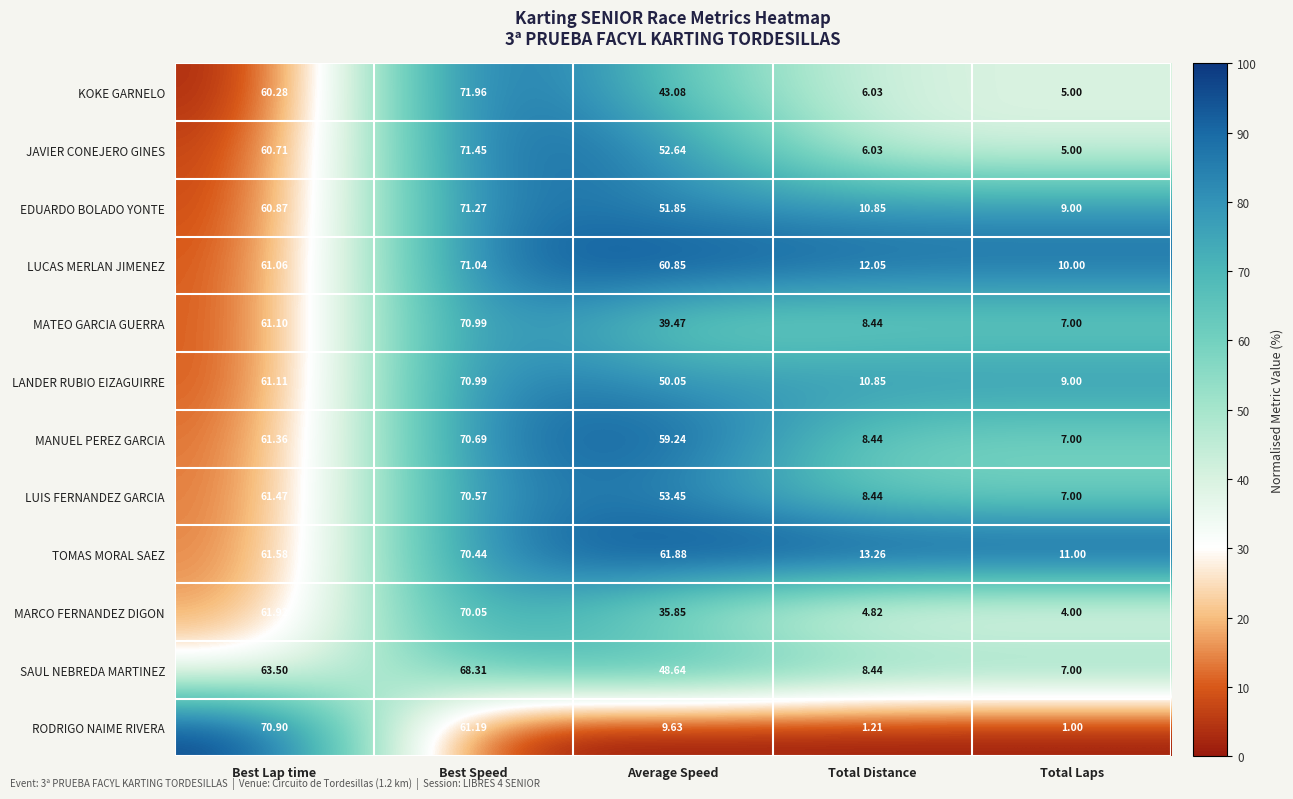

Which series changed the most between Average Speed and Total Laps?

MANUEL PEREZ GARCIA